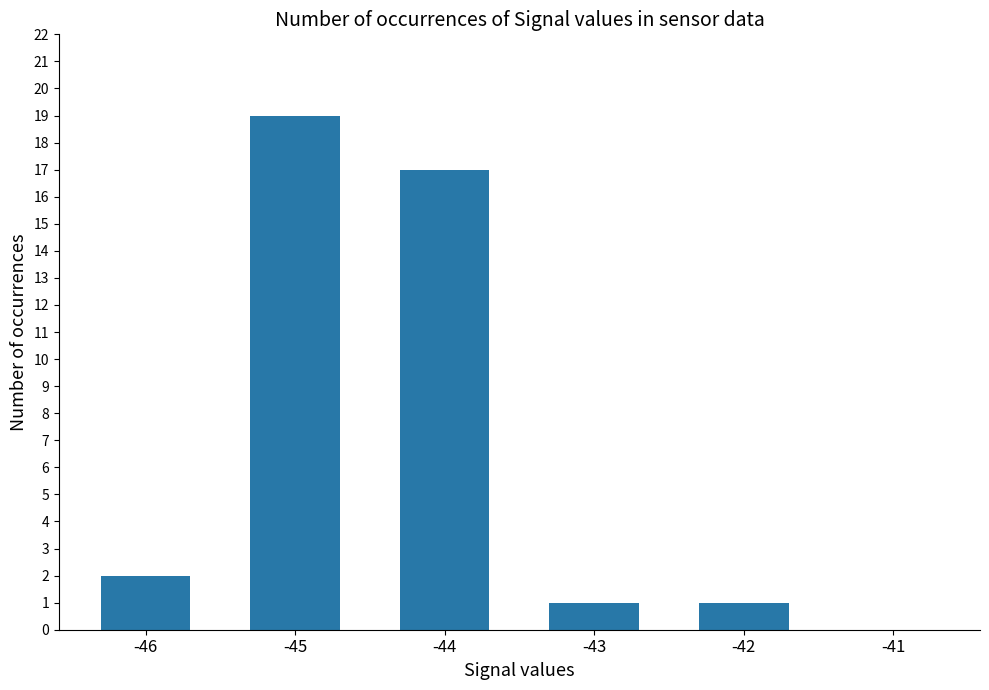

What is the change in value from -45 to -43?

-18